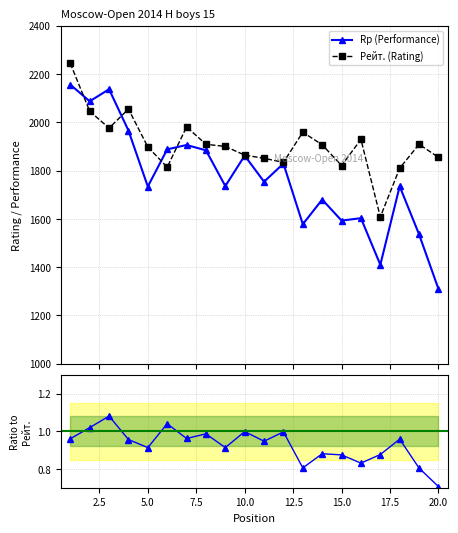

What is the value of the Rp (Performance) point at the 12th from the left?

1829